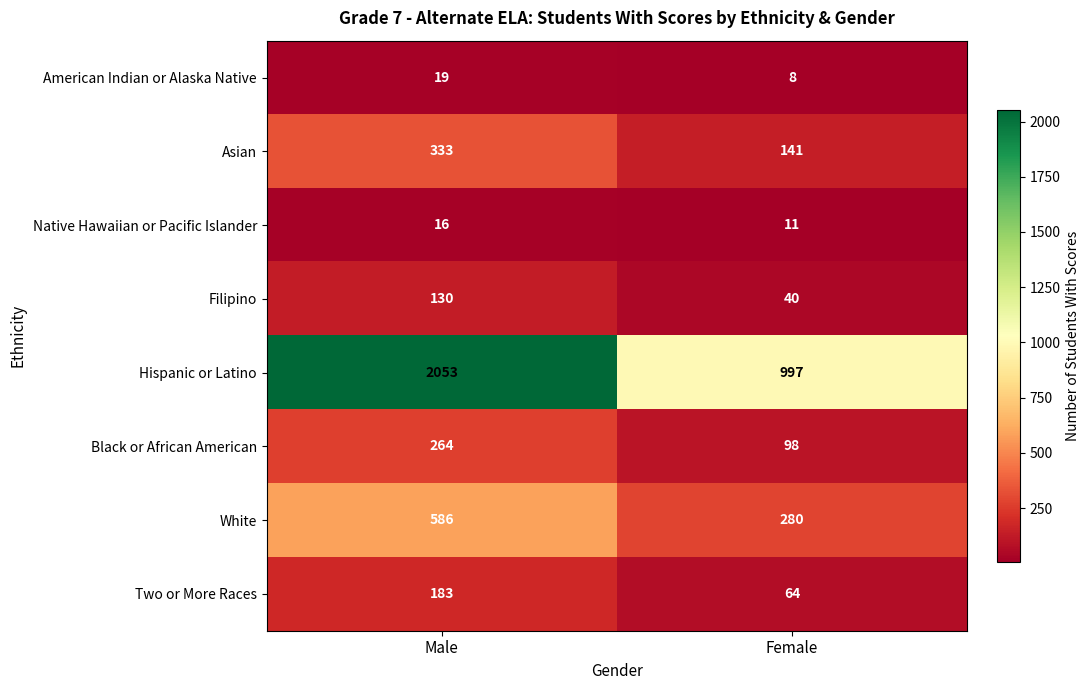

Reading left to right, what are all the values shown in this chart?

American Indian or Alaska Native: Male=19	Female=8
Asian: Male=333	Female=141
Native Hawaiian or Pacific Islander: Male=16	Female=11
Filipino: Male=130	Female=40
Hispanic or Latino: Male=2053	Female=997
Black or African American: Male=264	Female=98
White: Male=586	Female=280
Two or More Races: Male=183	Female=64